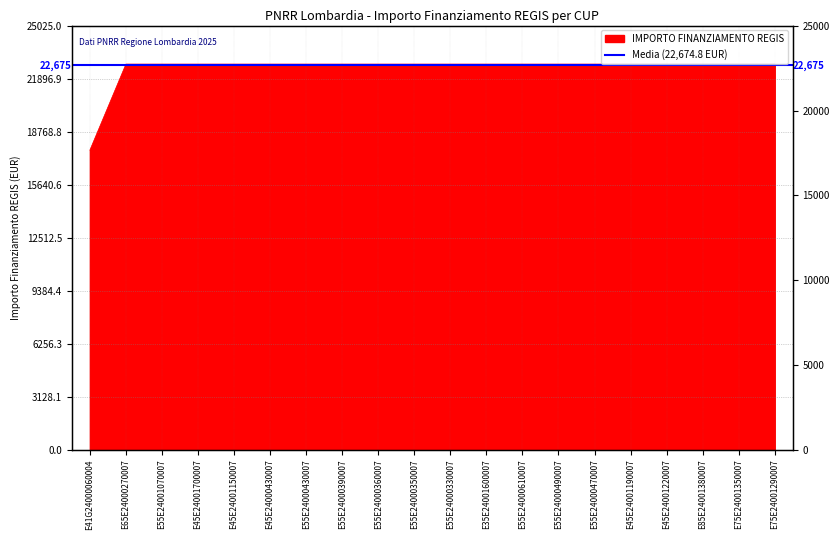

What position from the right is E55E24000610007?

8